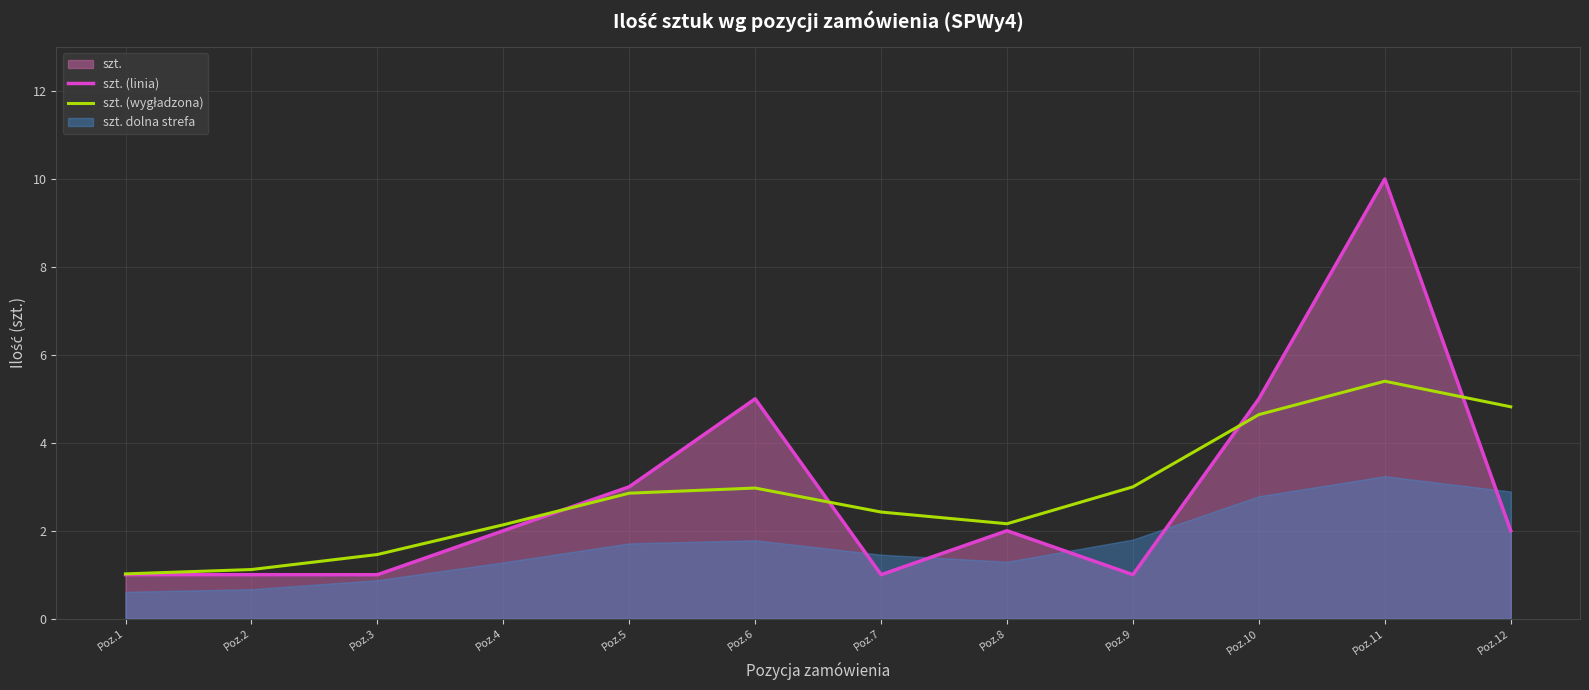

At which category does the chart reach its peak across all series?

Poz.11